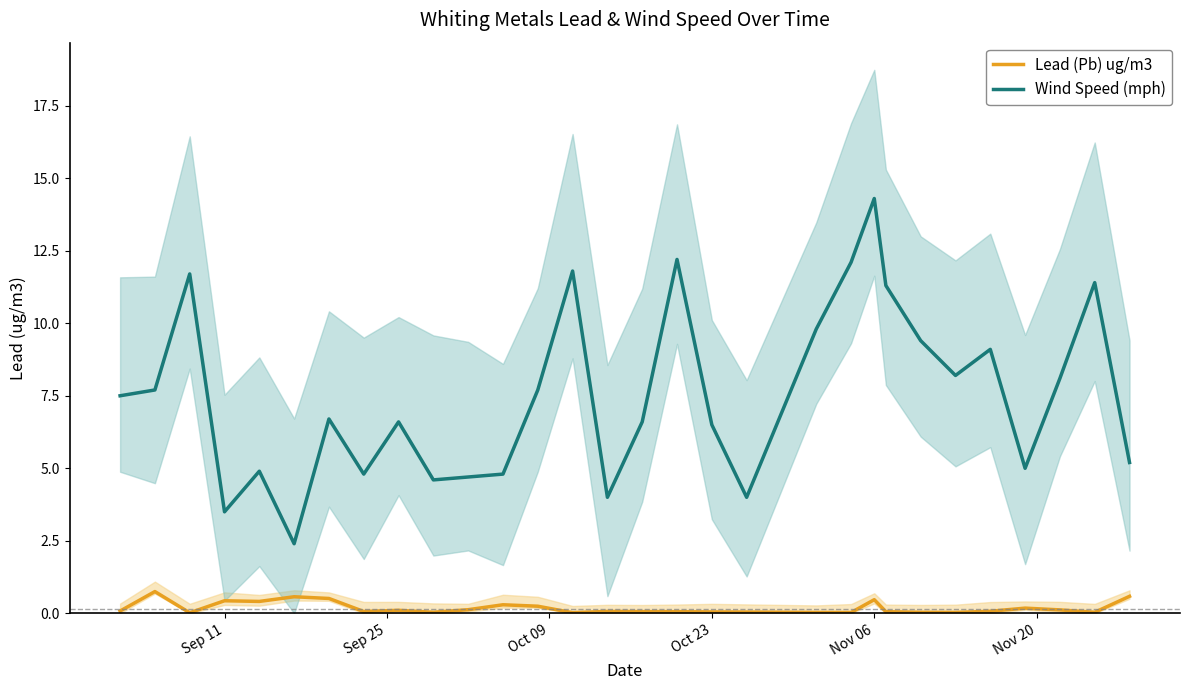

True or false: Wind Speed (mph) has more than 2 interior local peaks.

True